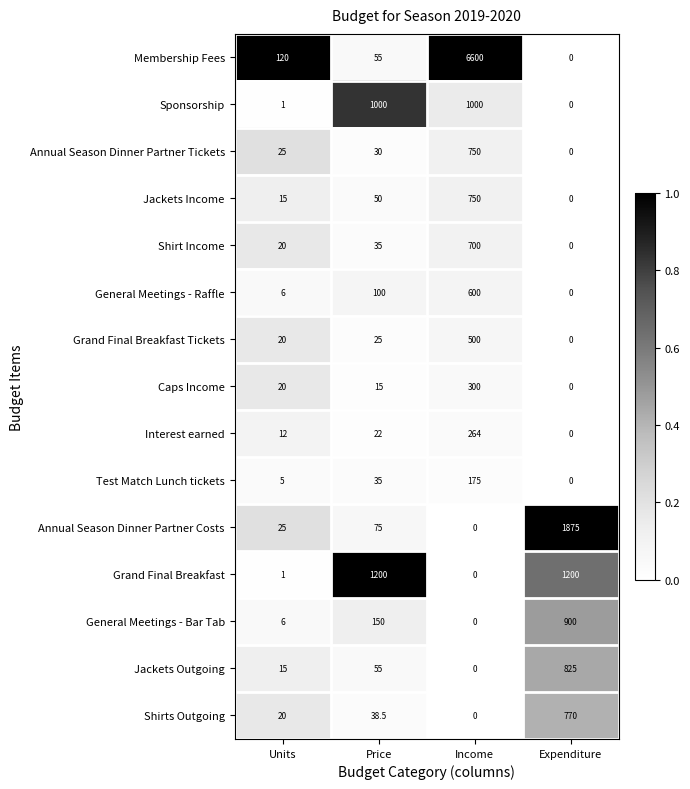

Which series has the largest total across all categories?

Membership Fees